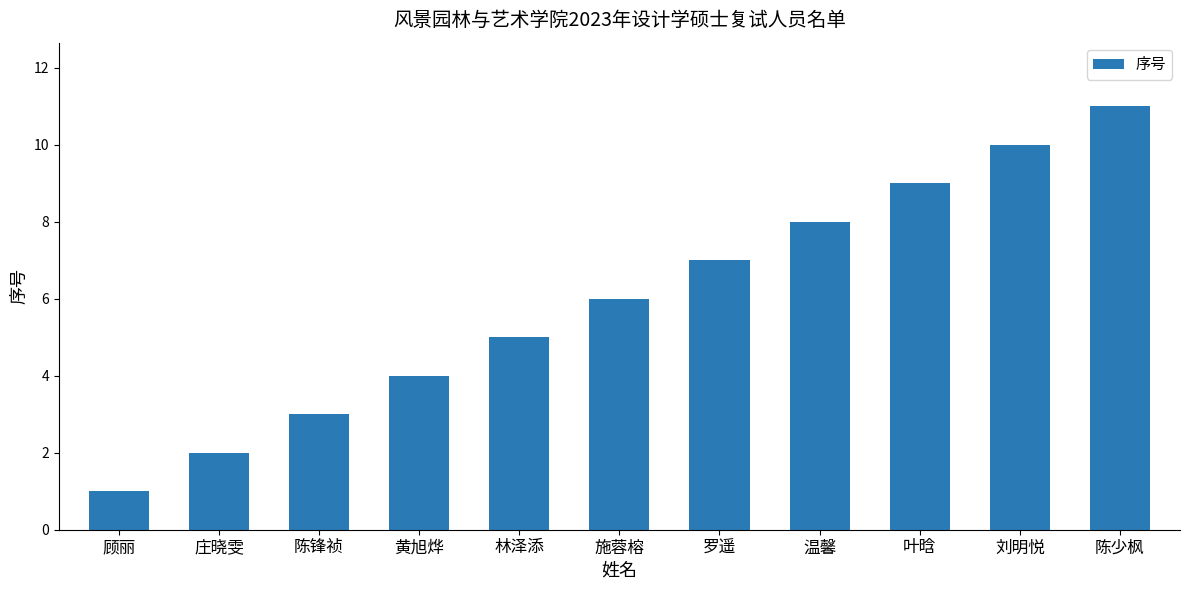

List the labels in order of value, largest first.

陈少枫, 刘明悦, 叶晗, 温馨, 罗遥, 施蓉榕, 林泽添, 黄旭烨, 陈锋祯, 庄晓雯, 顾丽